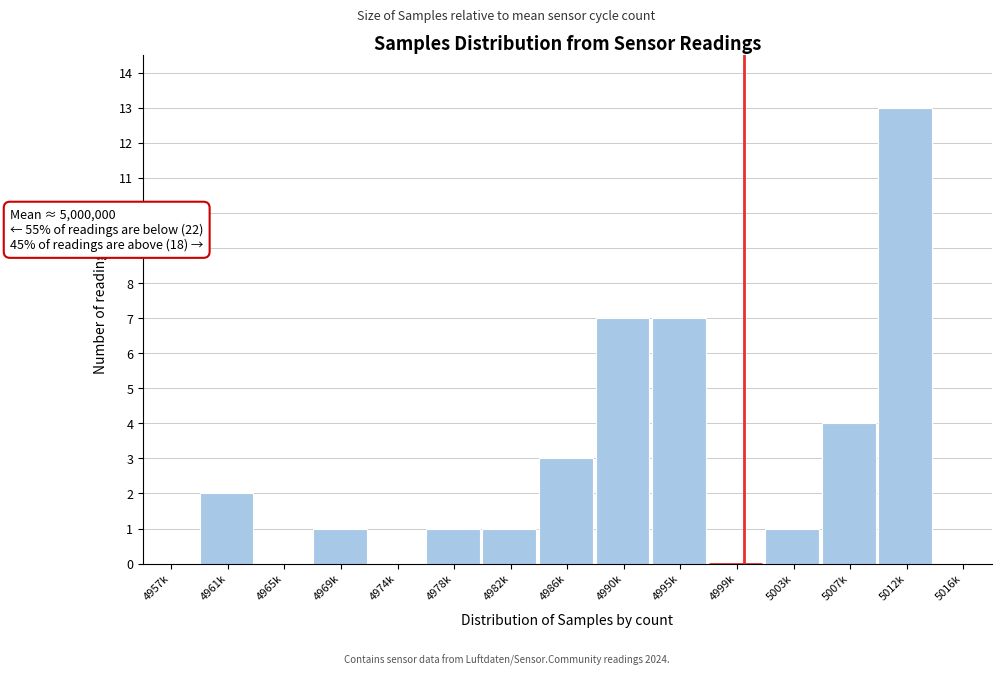

Reading left to right, list all the values displayed in this chart.

4957k=0	4961k=2	4965k=0	4969k=1	4974k=0	4978k=1	4982k=1	4986k=3	4990k=7	4995k=7	4999k=0	5003k=1	5007k=4	5012k=13	5016k=0